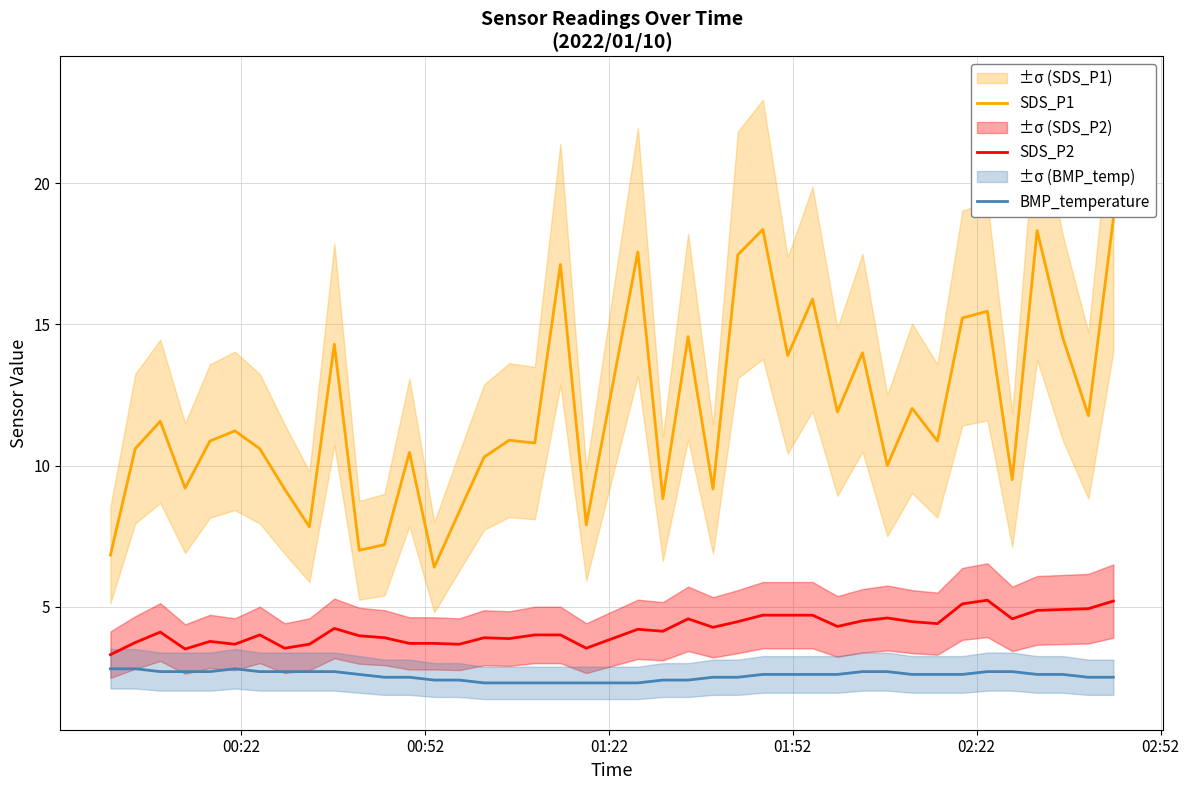

True or false: SDS_P2 and BMP_temperature intersect in this chart.

False